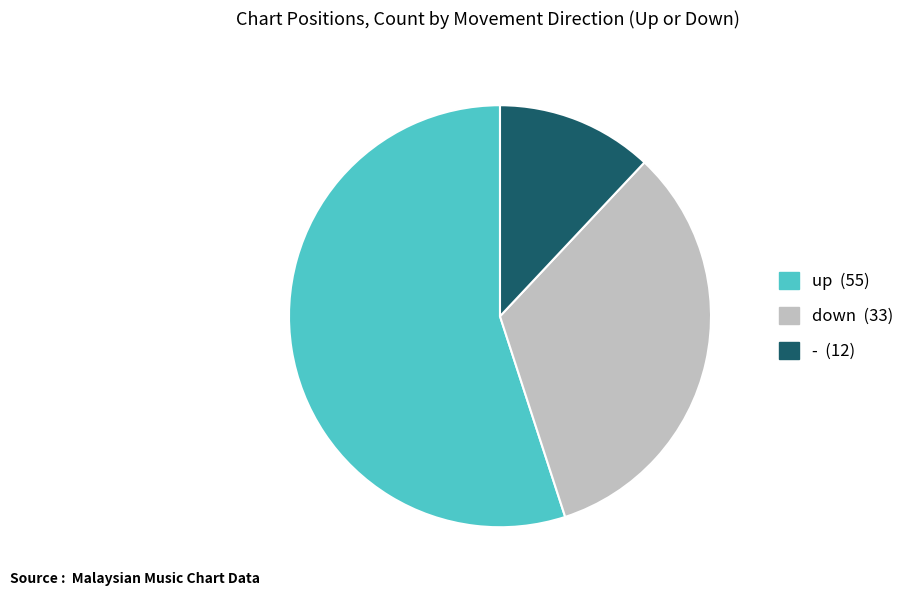

Which slice is the smallest?

-